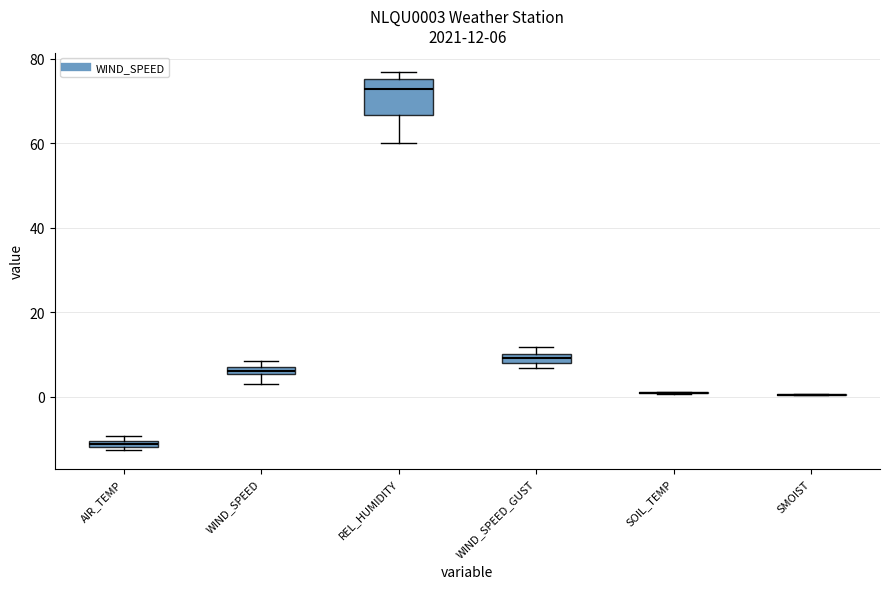

Comparing the boxes themselves (not the whiskers), which one is the tallest?

REL_HUMIDITY